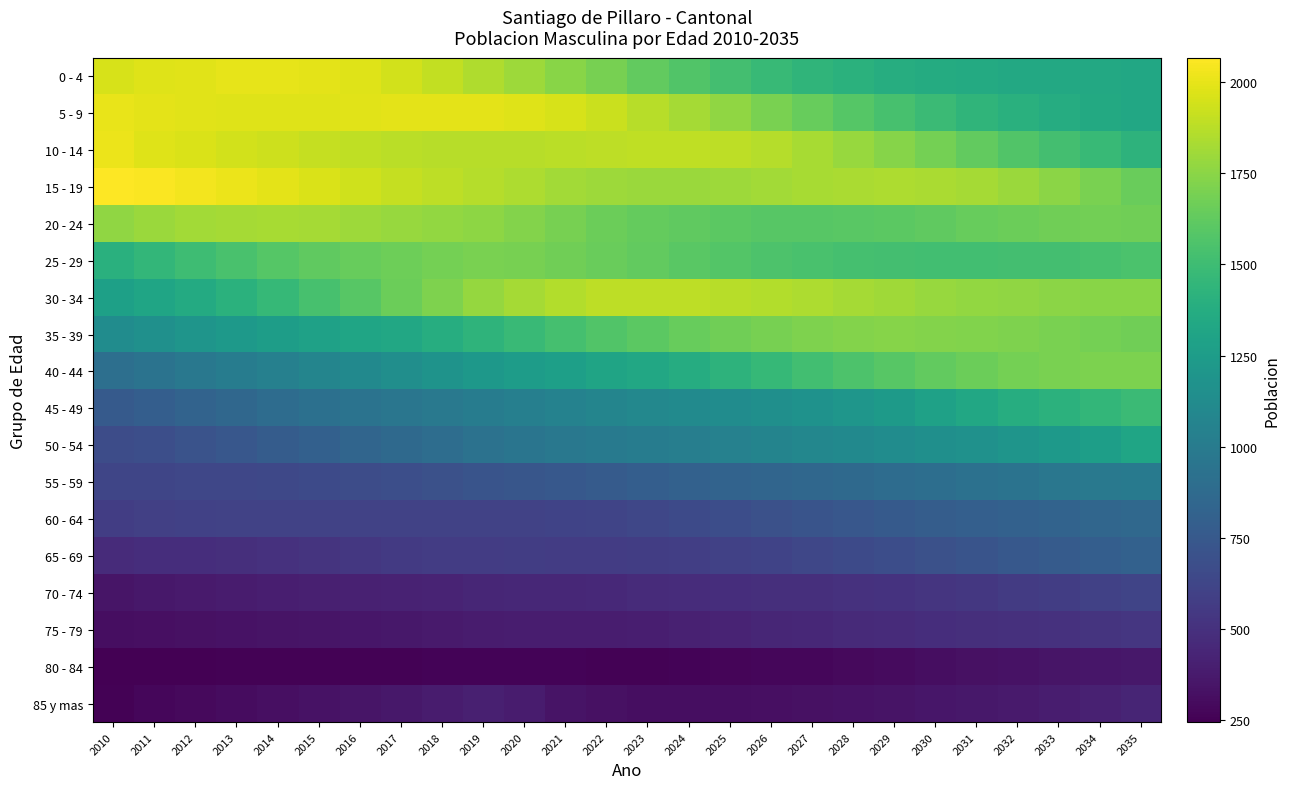

Which series has the largest total across all categories?

15 - 19